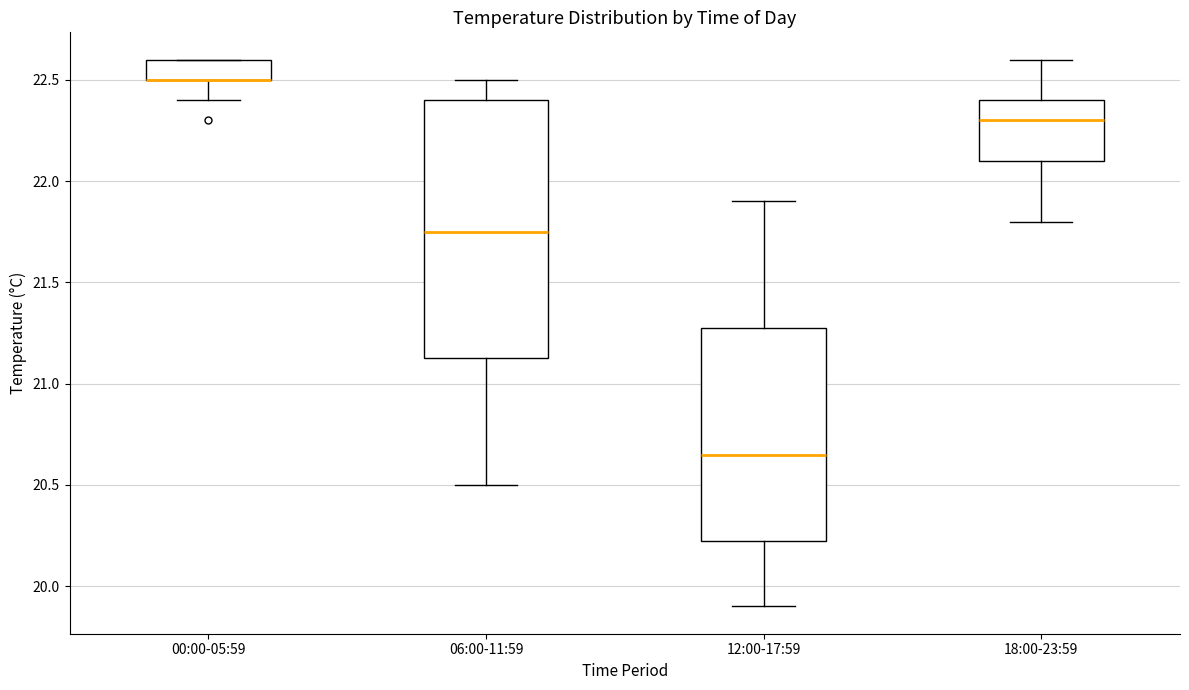

Where does the lower whisker of the box for 00:00-05:59 end on the y-axis? The values are not printed on the chart, so give them approximately, as read against the axis.

22.40